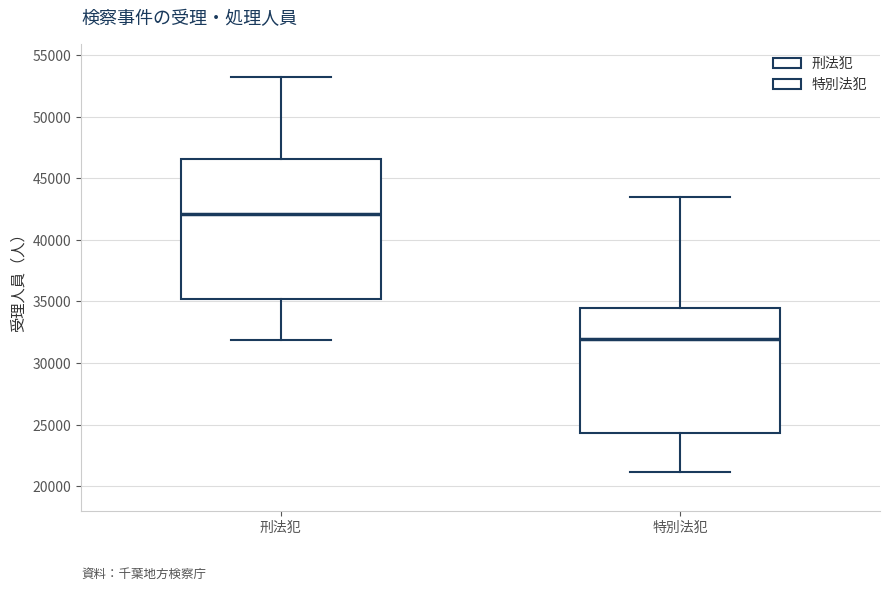

Reading left to right, read every box against the y-axis: the position of its median line, the range the box covers, and the ends of its whiskers. The values are not printed on the chart, so give them approximately, as read against the axis.

刑法犯: median 42000, box 35000 to 46500, whiskers 32000 to 53000
特別法犯: median 32000, box 24500 to 34500, whiskers 21000 to 43500